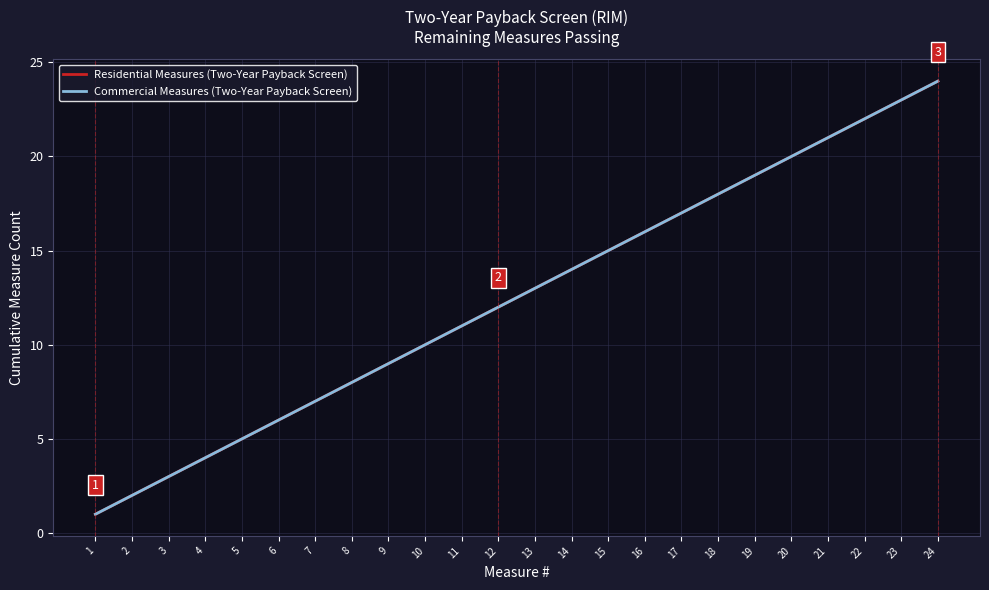

Is it true that Residential Measures (Two-Year Payback Screen) equals 6 at 20?

False